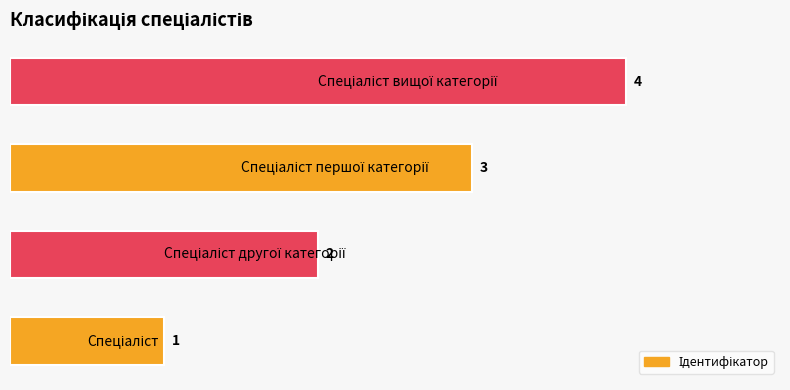

What is the sum of all values?

10